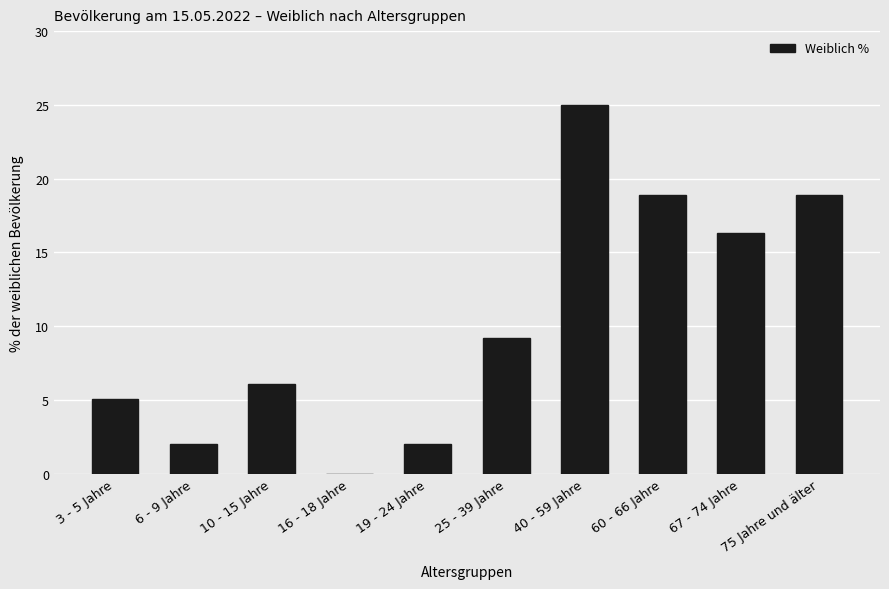

Is it true that the value at 16 - 18 Jahre is 0.0?

True